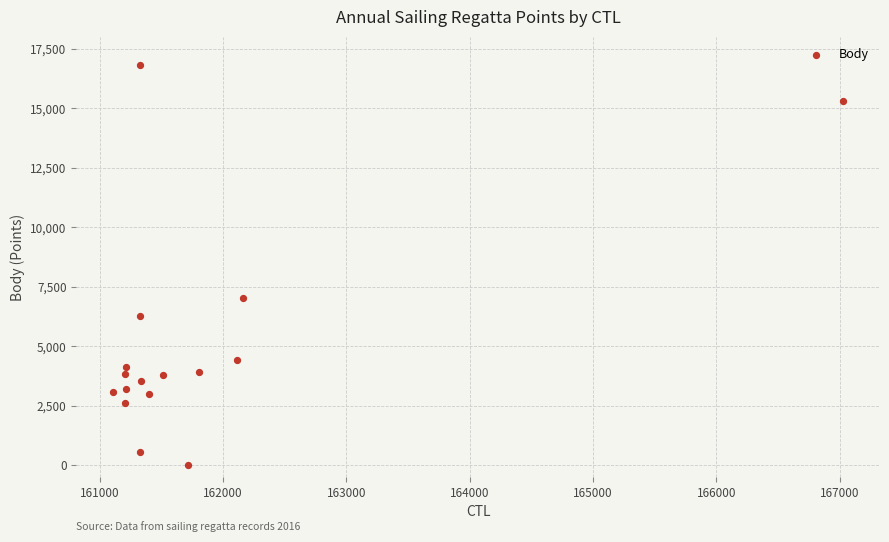

What is the range of Y values (max minus min)?

16824